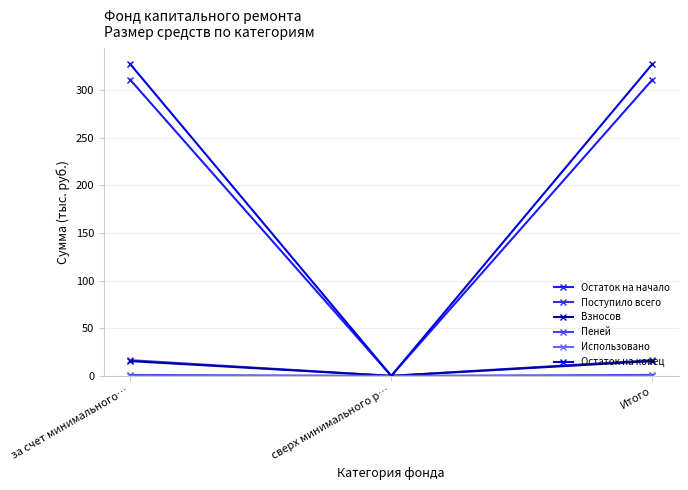

How many categories are shown in the chart?

3